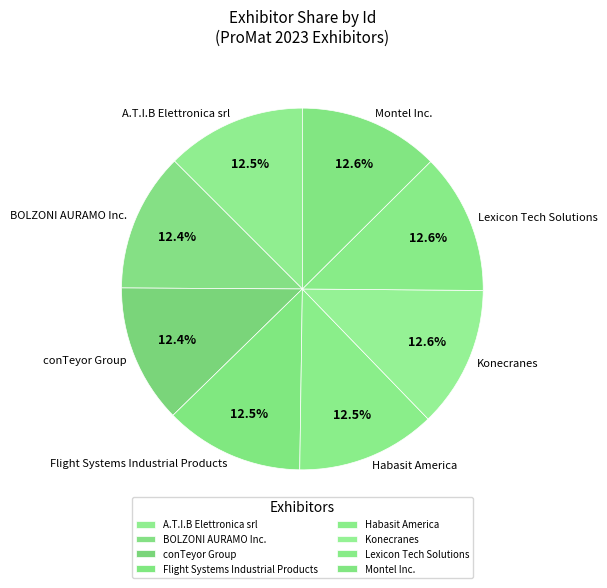

Do Montel Inc. and Konecranes together represent more than half of the pie?

No